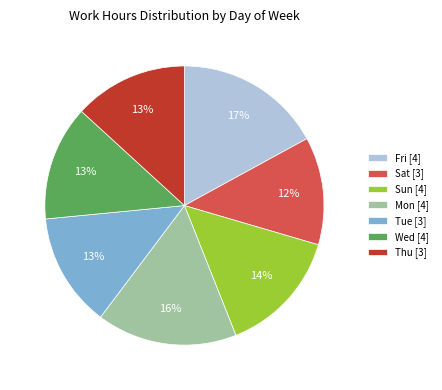

Combined, do Thu [3] and Fri [4] account for over 50%?

No